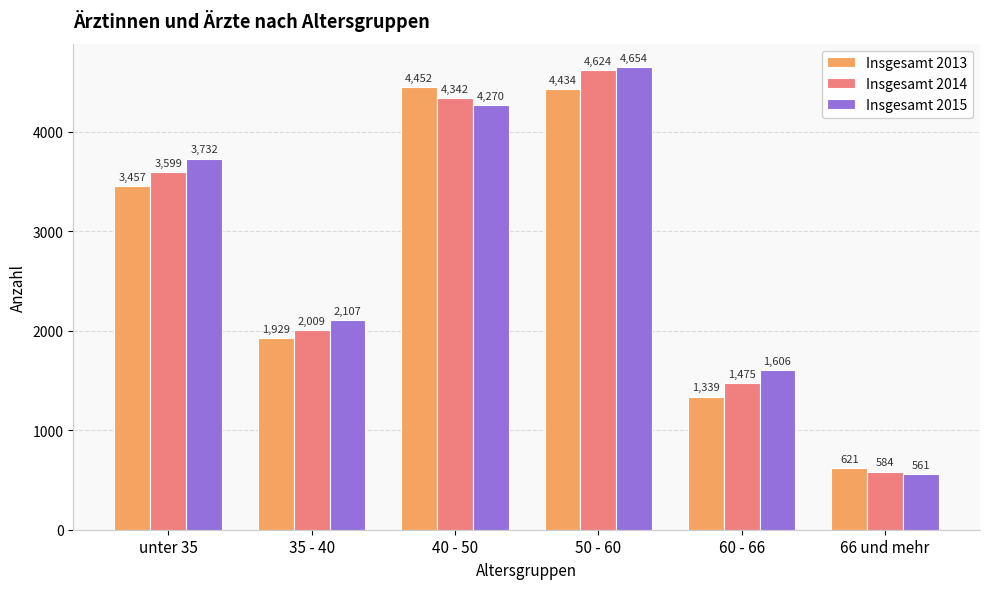

What is the value of the Insgesamt 2015 bar at the 4th from the left?

4654